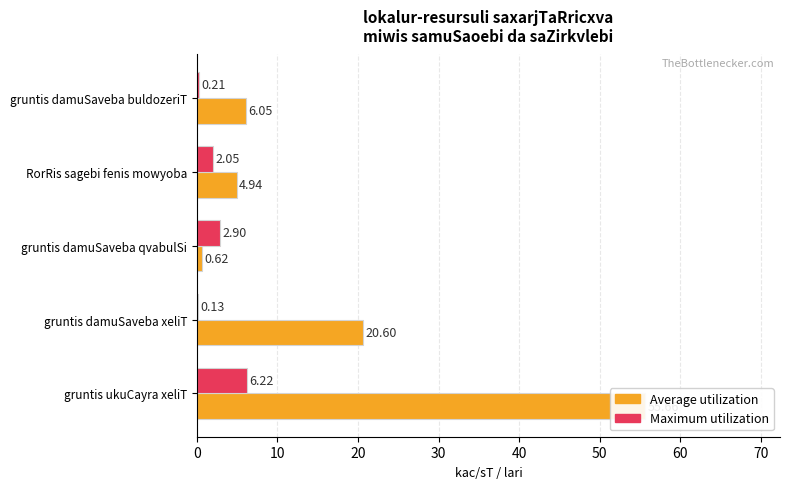

Is it true that Average utilization equals 24.2 at gruntis ukuCayra xeliT?

False